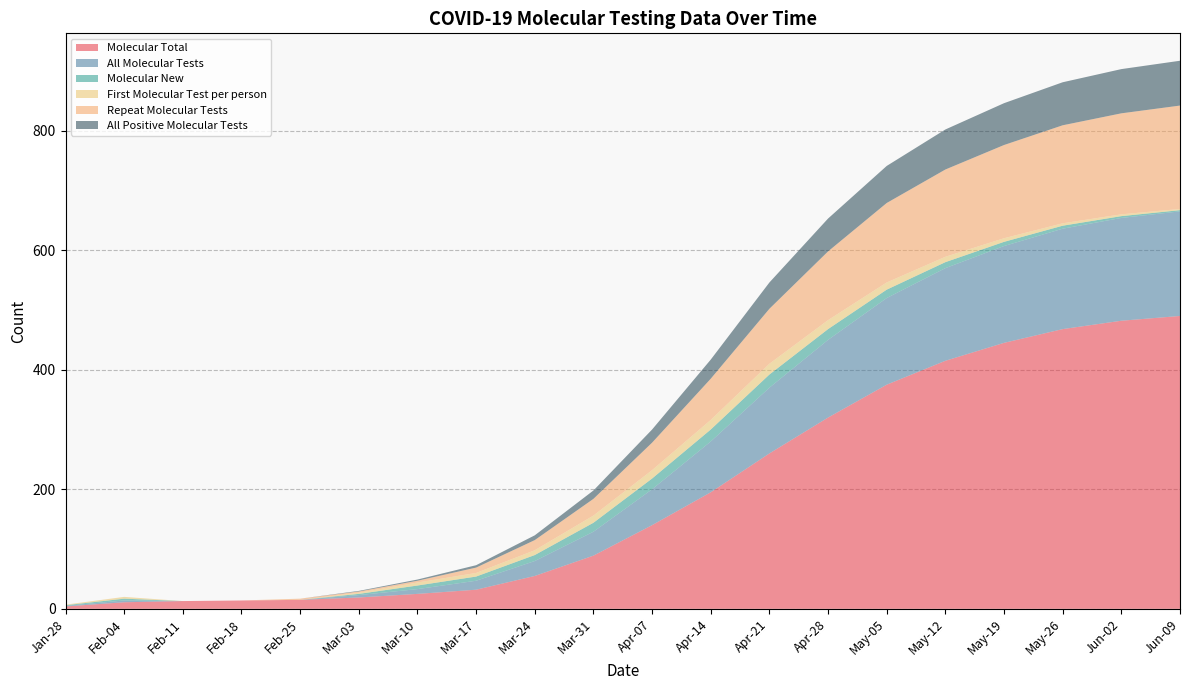

What is the maximum value for Molecular Total?

490